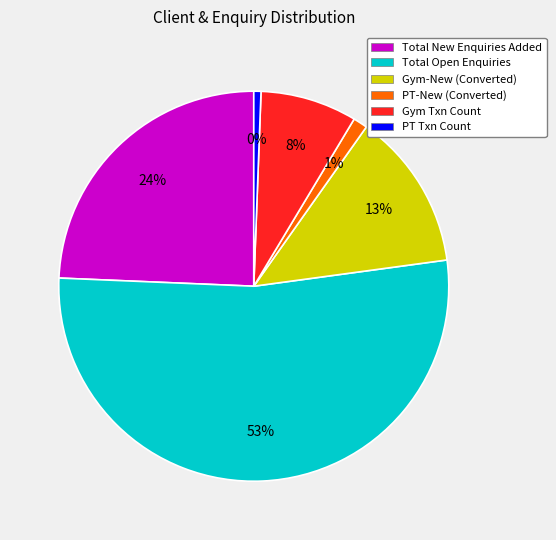

Count the number of slices in the pie.

6